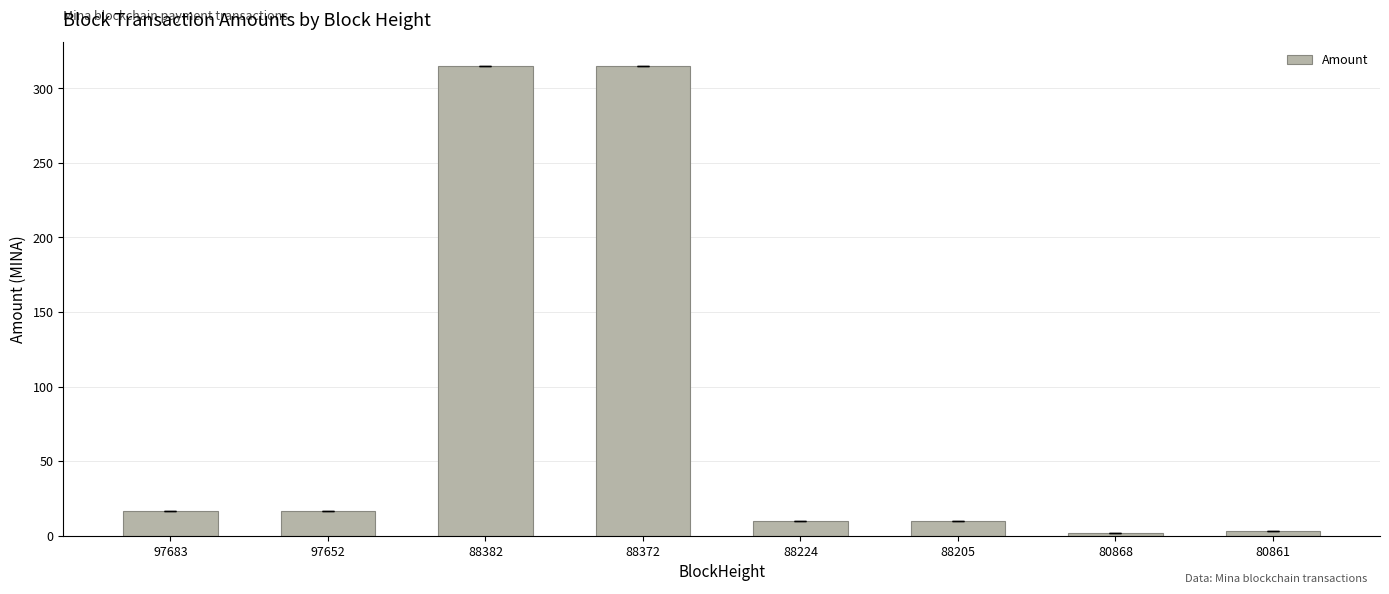

What is the value of the 3rd bar from the left?

315.0